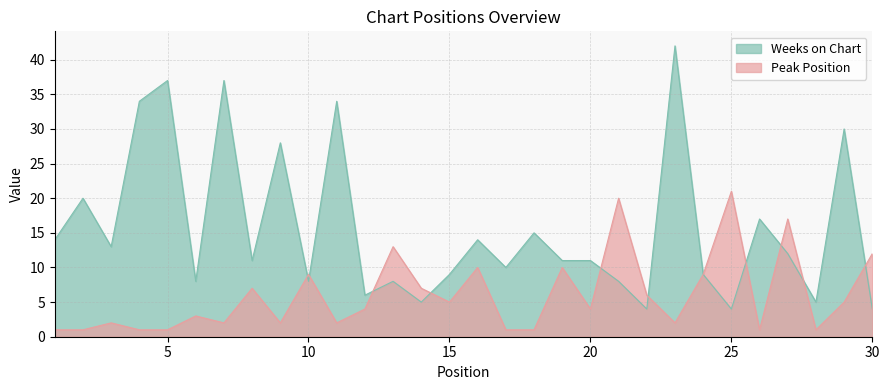

Which label corresponds to the smallest value in the chart?

1